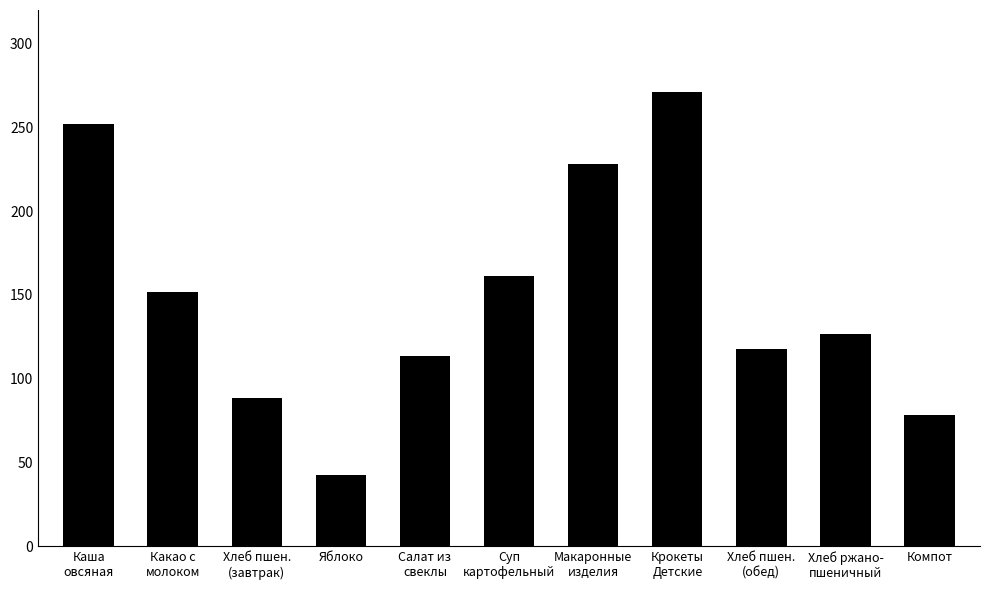

How many values exceed 126?

6